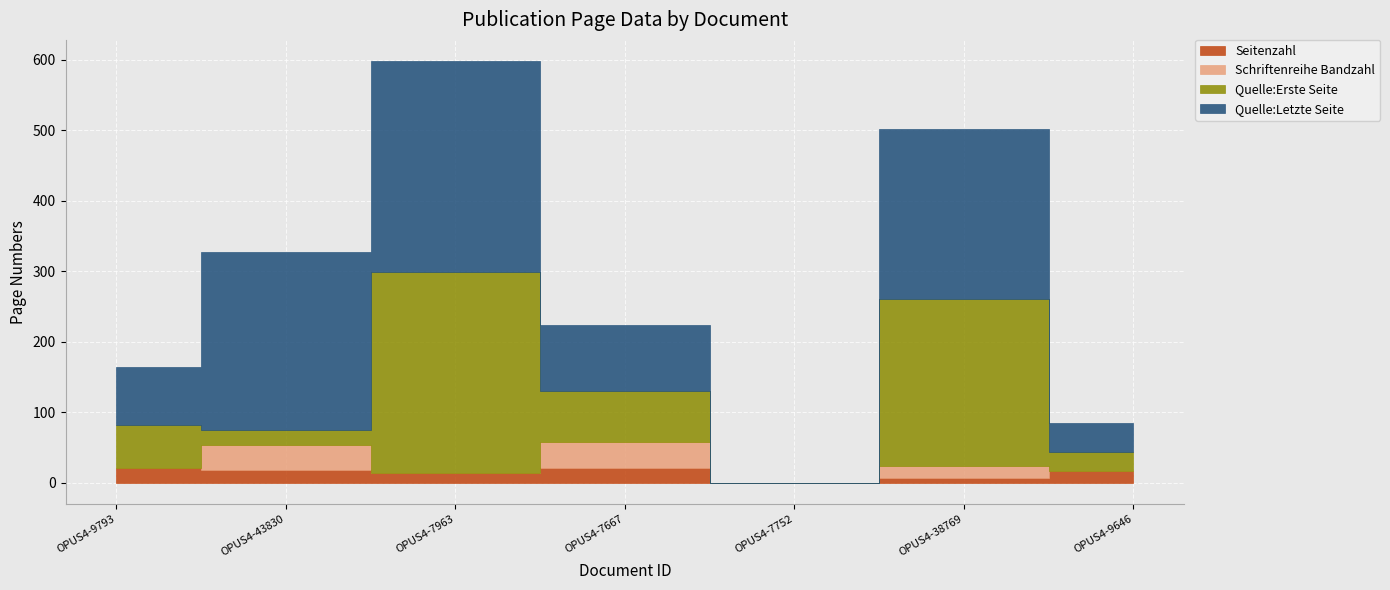

Does the chart display data point markers on the line(s)?

No